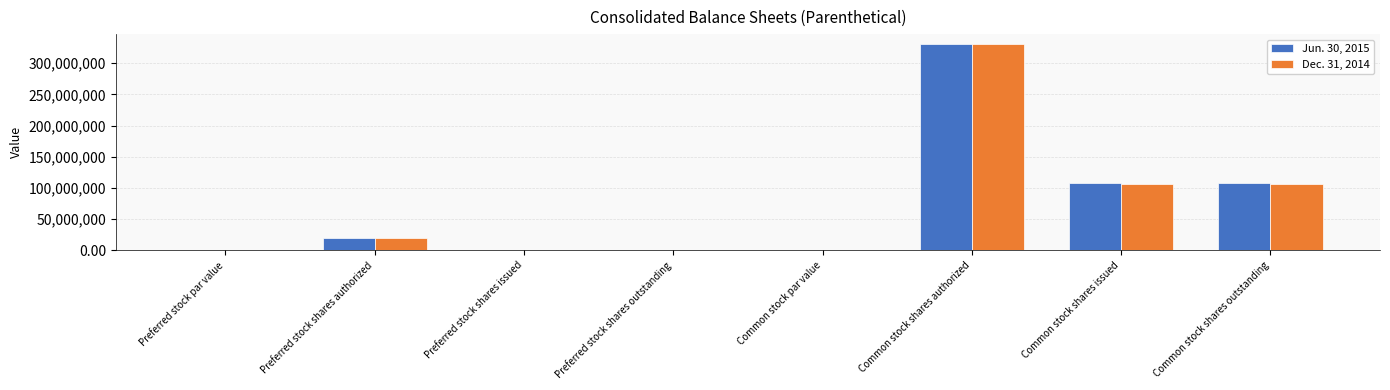

What is the sum of all Dec. 31, 2014 values?

564134914.0